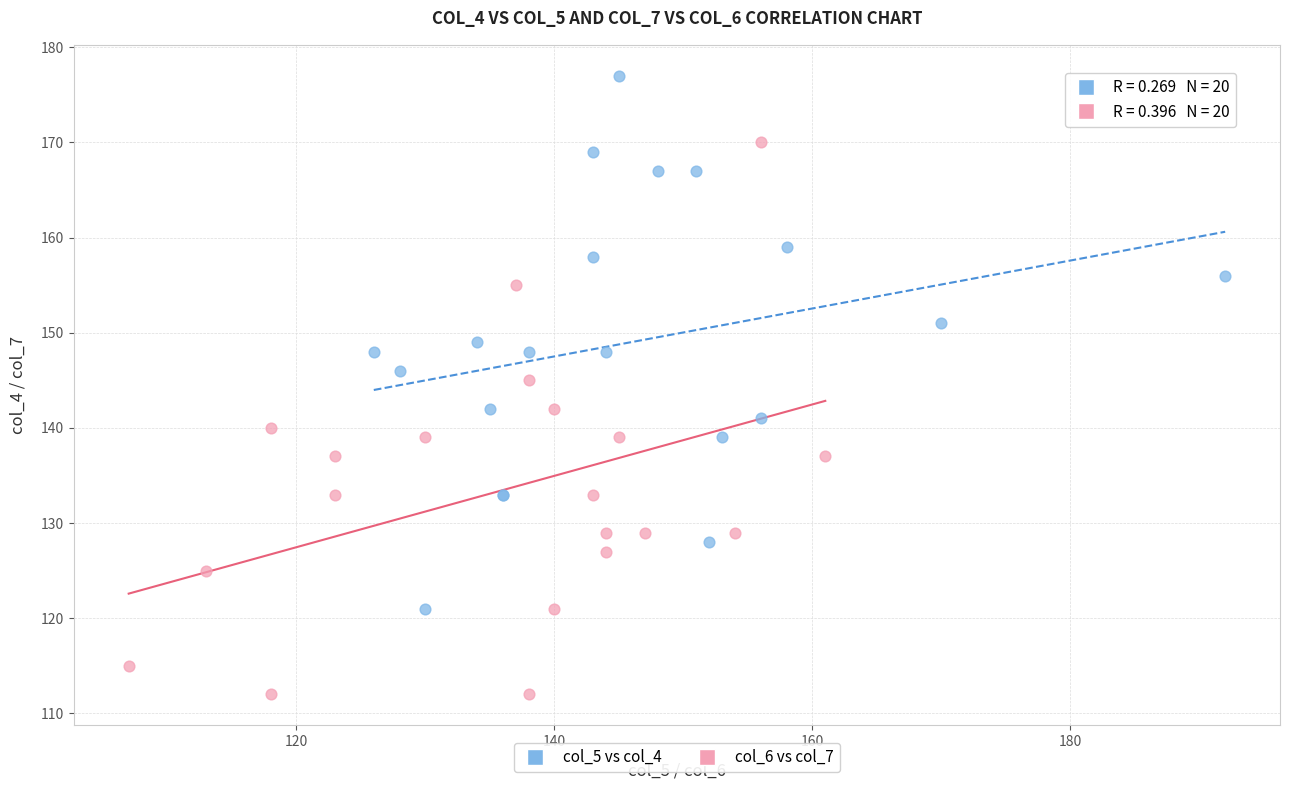

Which series contains the lowest Y value?

col_6 vs col_7